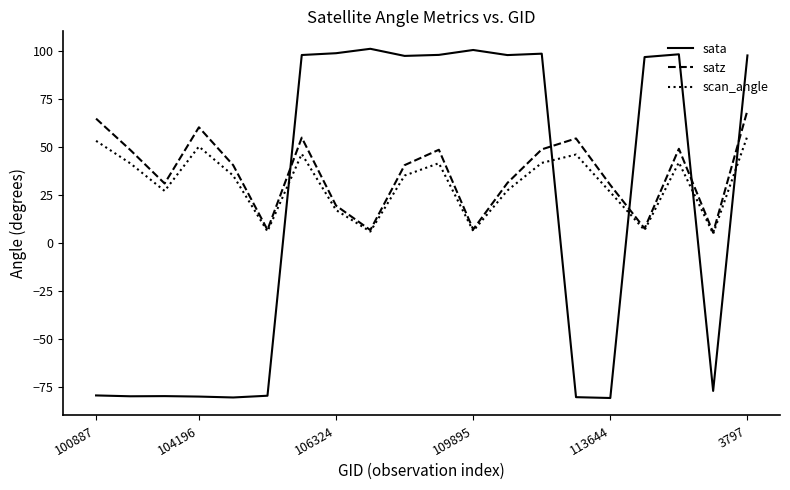

Which series has the largest total across all categories?

satz